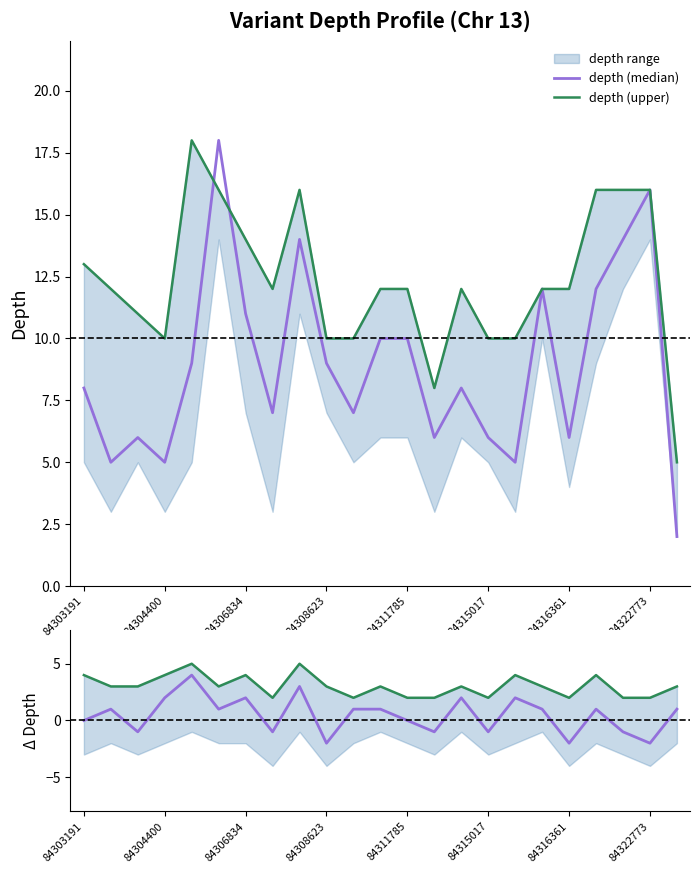

How many lines are shown in the chart?

4